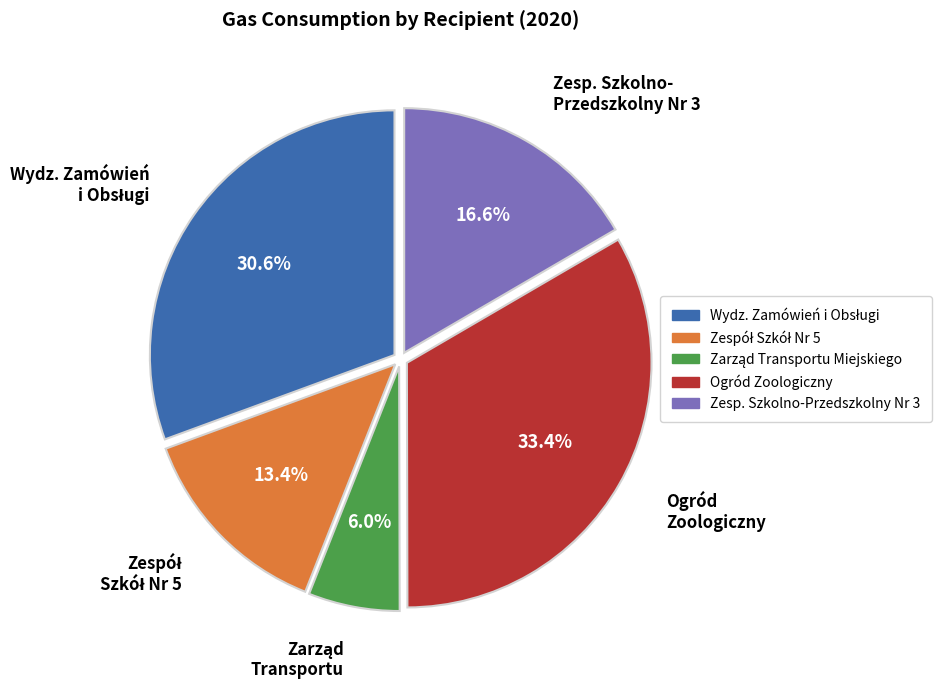

Which category has the biggest portion of the pie?

Ogród Zoologiczny